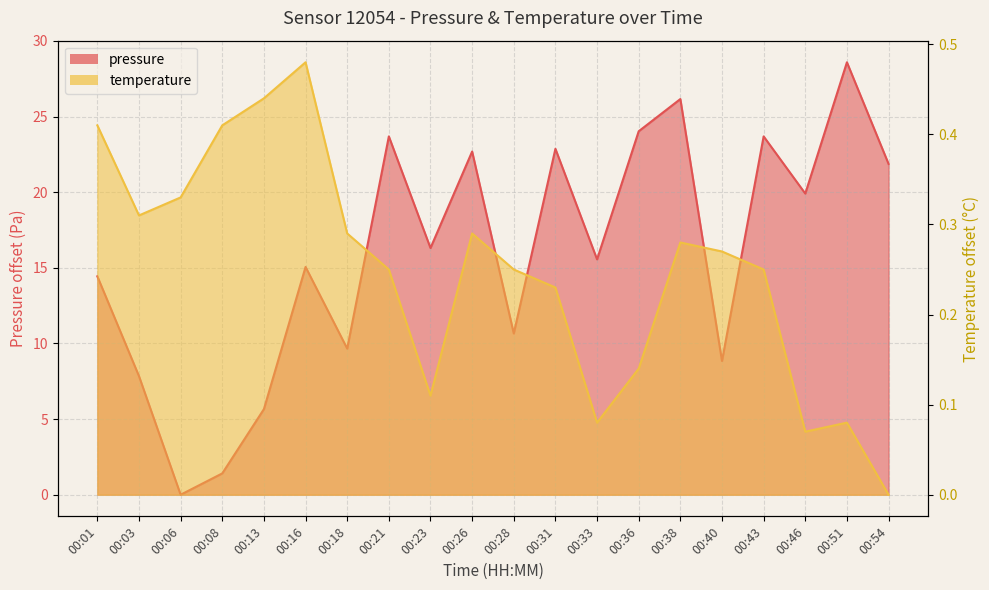

Is the value of pressure at 00:18 greater than the value of temperature at 00:38?

Yes